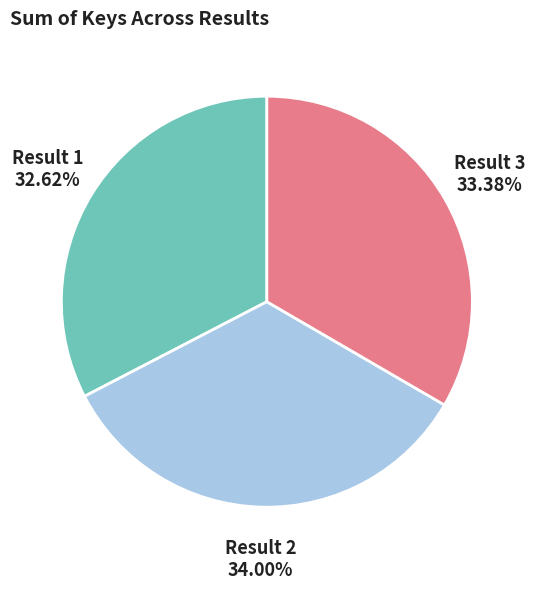

Is there any slice that represents more than half of the pie?

No